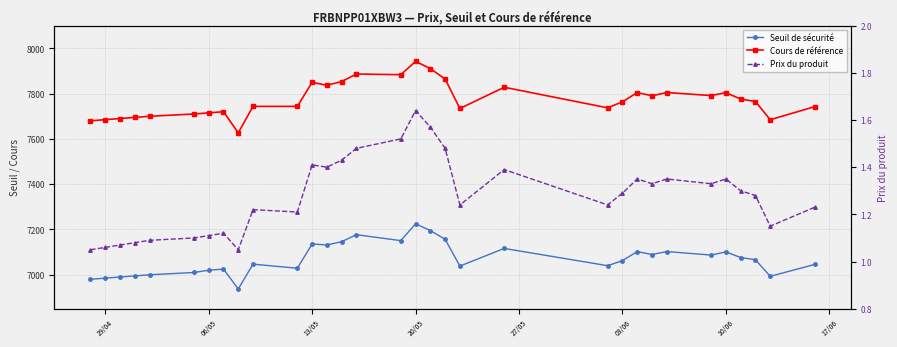

At how many categories does at least one series exceed 5061?

32